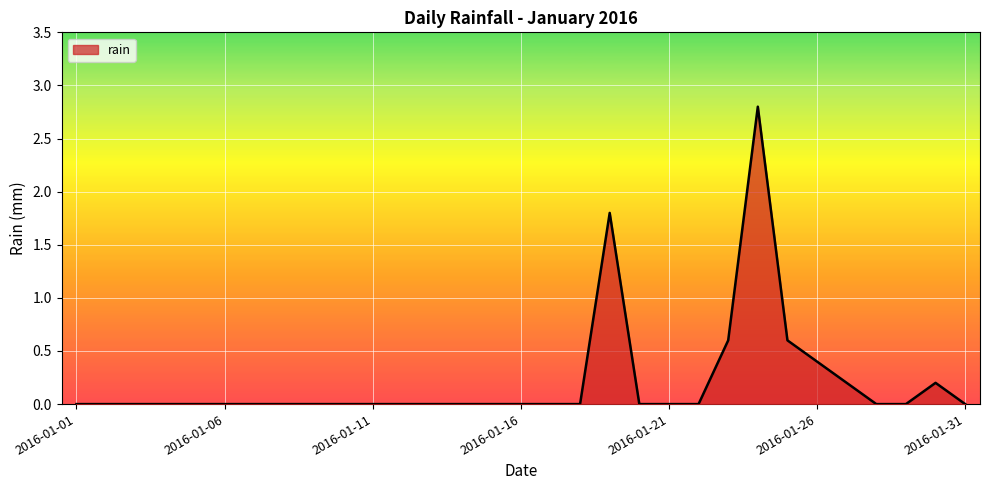

What is the greatest value displayed?

2.8